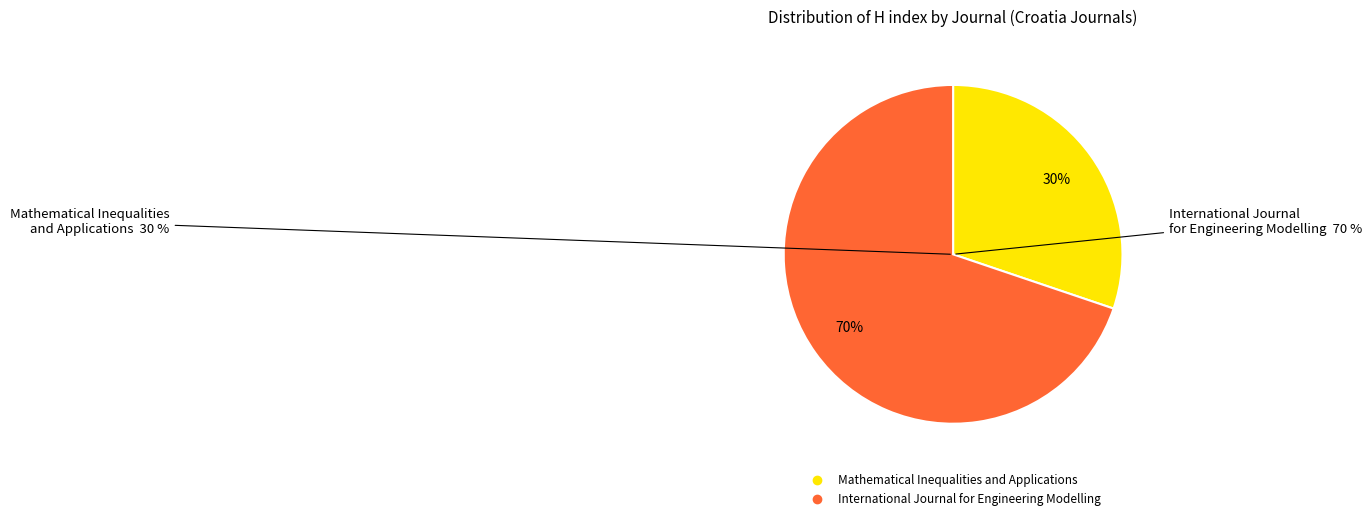

To the nearest percent, what is the average slice percentage?

50%